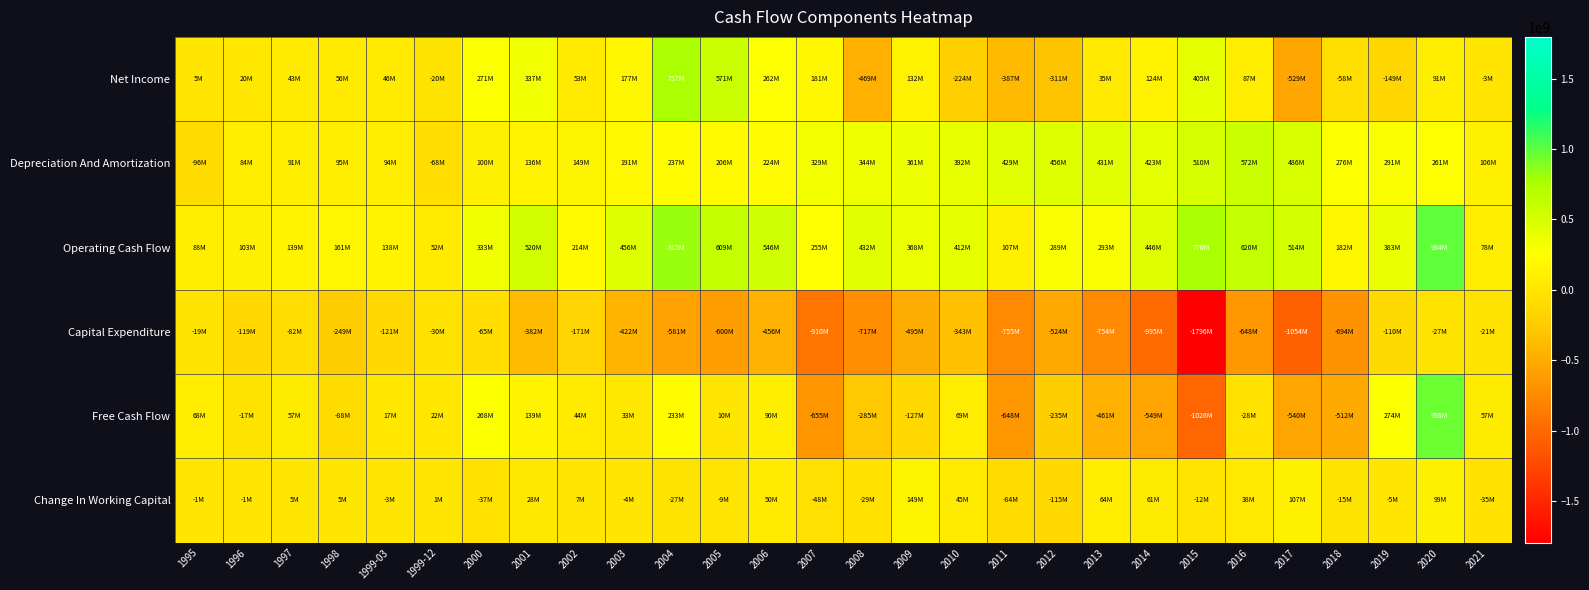

Reading right to left, list all the values displayed in this chart.

Net Income: 2021=-3368000	2020=90982000	2019=-148986000	2018=-57747000	2017=-529072000	2016=86664000	2015=405460000	2014=124002000	2013=35480000	2012=-311116000	2011=-386721000	2010=-224118000	2009=131772000	2008=-469455000	2007=181251000	2006=262244000	2005=570900000	2004=757440000	2003=177364000	2002=53391000	2001=336518000	2000=271024000	1999-12=-19595000	1999-03=45583000	1998=56108000	1997=42600000	1996=20316000	1995=5300000
Depreciation And Amortization: 2021=106084000	2020=261131000	2019=290672000	2018=276307000	2017=485829000	2016=571825000	2015=509500000	2014=422904000	2013=431086000	2012=455898000	2011=428608000	2010=392451000	2009=361199000	2008=344377000	2007=329113000	2006=223965000	2005=205529000	2004=237498000	2003=191237000	2002=149296000	2001=136283000	2000=100153000	1999-12=-68299000	1999-03=93712000	1998=94941000	1997=90698000	1996=83603000	1995=-96400000
Operating Cash Flow: 2021=78116000	2020=984017000	2019=383306000	2018=182135000	2017=513745000	2016=620120000	2015=770309000	2014=446317000	2013=292584000	2012=288936000	2011=107193000	2010=411750000	2009=368251000	2008=431847000	2007=255018000	2006=545716000	2005=609042000	2004=814704000	2003=455575000	2002=214444000	2001=520150000	2000=333255000	1999-12=51513000	1999-03=137708000	1998=161119000	1997=139158000	1996=102651000	1995=87500000
Capital Expenditure: 2021=-21447000	2020=-26507000	2019=-109523000	2018=-693792000	2017=-1054052000	2016=-648326000	2015=-1795901000	2014=-994931000	2013=-753755000	2012=-523597000	2011=-755045000	2010=-343091000	2009=-495214000	2008=-716765000	2007=-910304000	2006=-455890000	2005=-599518000	2004=-581476000	2003=-422380000	2002=-170563000	2001=-381500000	2000=-65166000	1999-12=-29911000	1999-03=-120594000	1998=-249475000	1997=-81663000	1996=-119334000	1995=-19400000
Free Cash Flow: 2021=56669000	2020=957510000	2019=273783000	2018=-511657000	2017=-540307000	2016=-28206000	2015=-1025592000	2014=-548614000	2013=-461171000	2012=-234661000	2011=-647852000	2010=68659000	2009=-126963000	2008=-284918000	2007=-655286000	2006=89826000	2005=9524000	2004=233228000	2003=33195000	2002=43881000	2001=138650000	2000=268089000	1999-12=21602000	1999-03=17114000	1998=-88356000	1997=57495000	1996=-16683000	1995=68100000
Change In Working Capital: 2021=-35021000	2020=99172000	2019=-4823000	2018=-14754000	2017=106567000	2016=38333000	2015=-12291000	2014=60631000	2013=64184000	2012=-115209000	2011=-84347000	2010=45415000	2009=148655000	2008=-28816000	2007=-47514000	2006=50360000	2005=-8644000	2004=-26550000	2003=-4256000	2002=7038000	2001=28197000	2000=-36676000	1999-12=896000	1999-03=-2817000	1998=5201000	1997=5459000	1996=-1320000	1995=-1200000